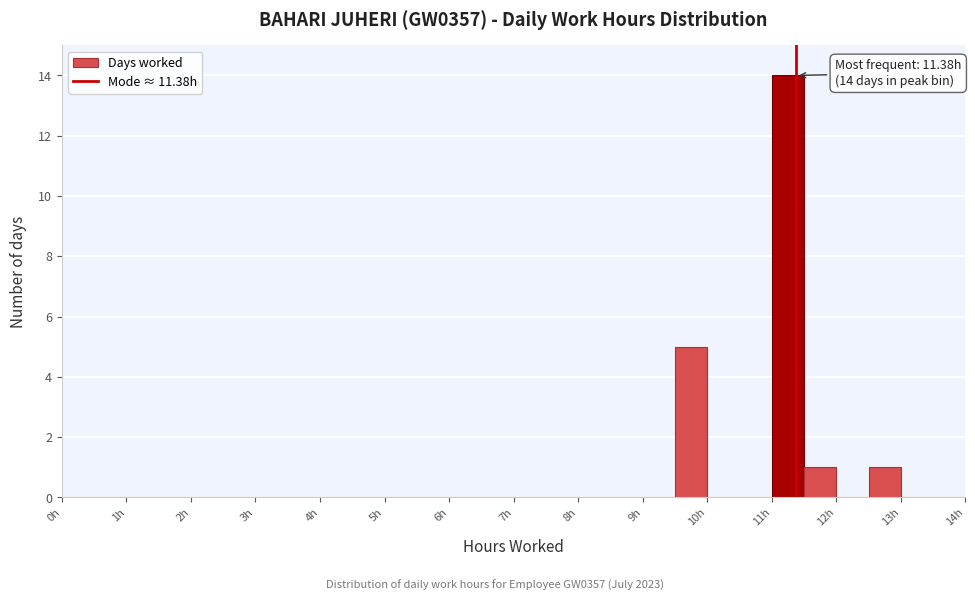

Over which range of the x-axis is the bar tallest?

11.0 to 11.5